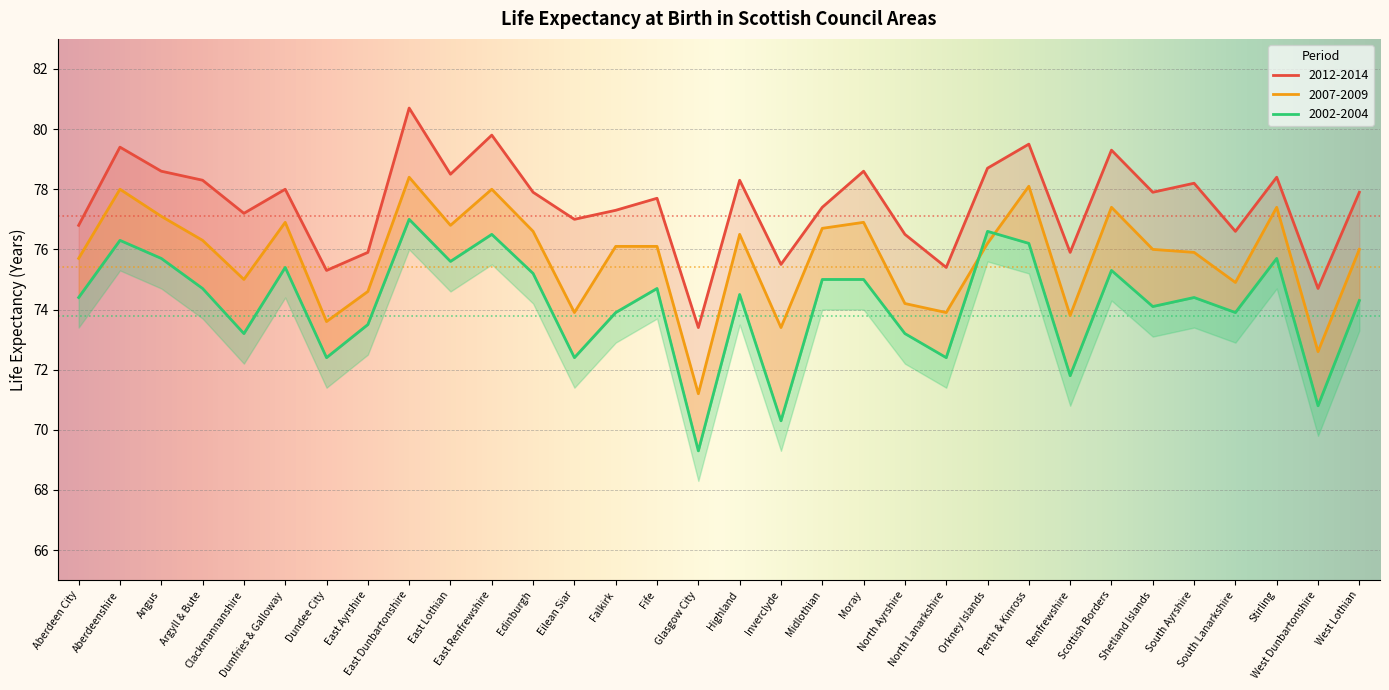

What position from the left is Moray?

20